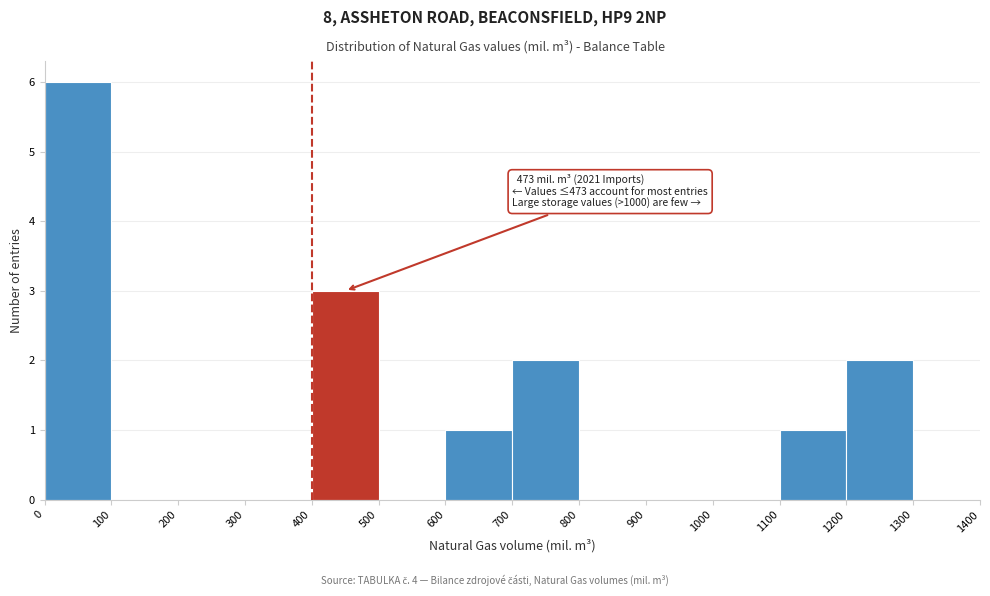

Which range on the x-axis has the tallest bar?

0 to 100